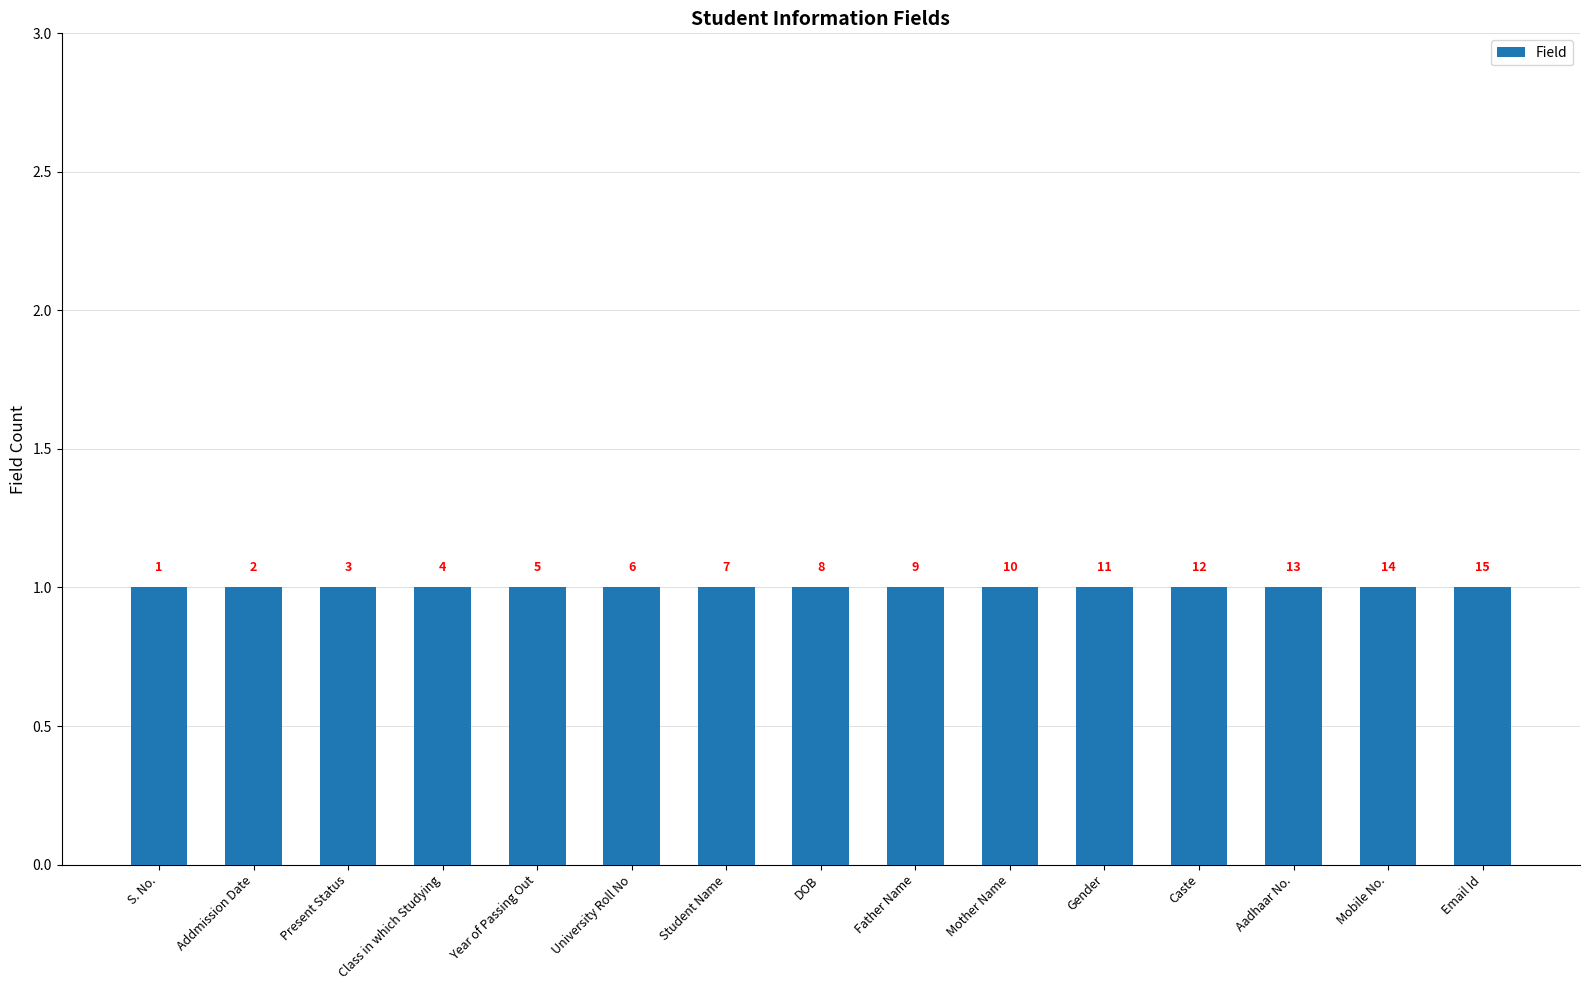

At which label does the data first exceed 8?

Father Name